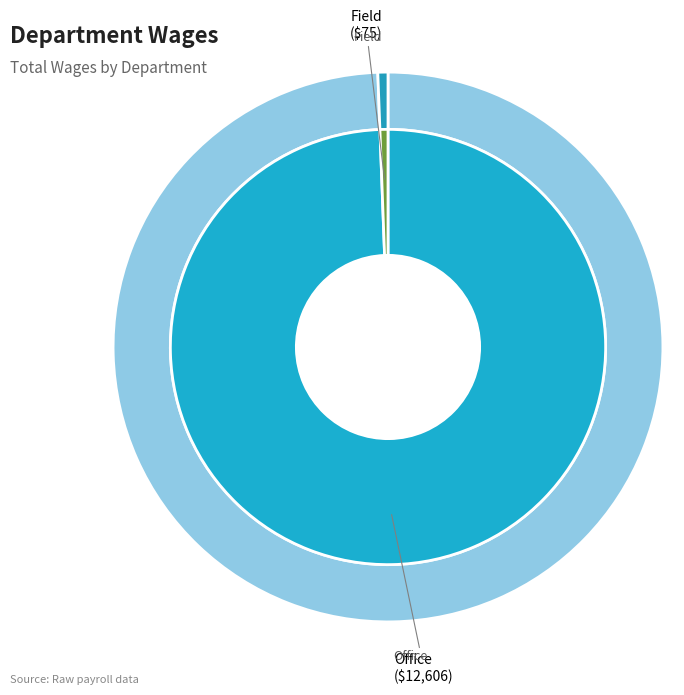

How many segments does this pie chart have?

2